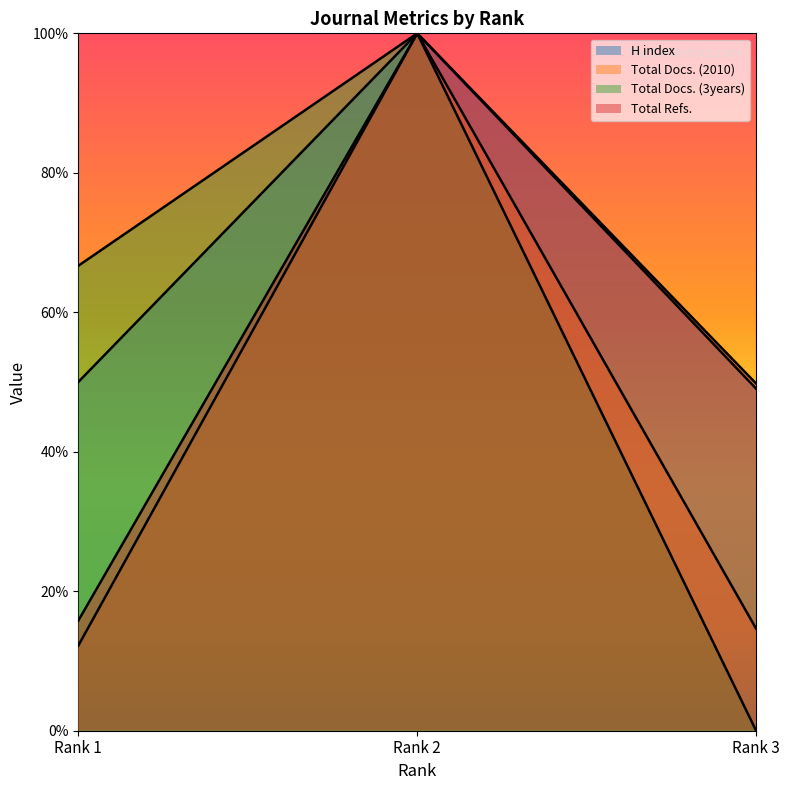

What is the spread (max minus min) of values at Rank 1?

54.5